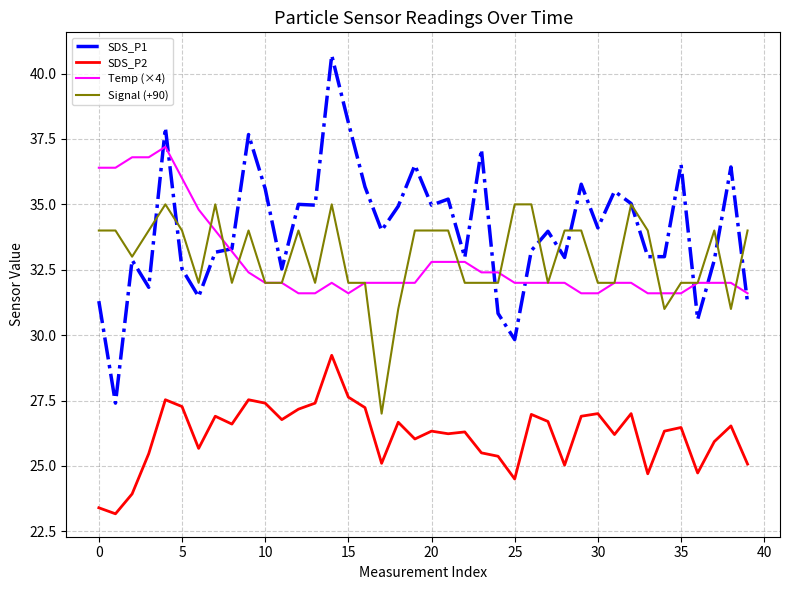

Rank the series by their maximum value, from lowest to highest.

SDS_P2, Signal (+90), Temp (×4), SDS_P1